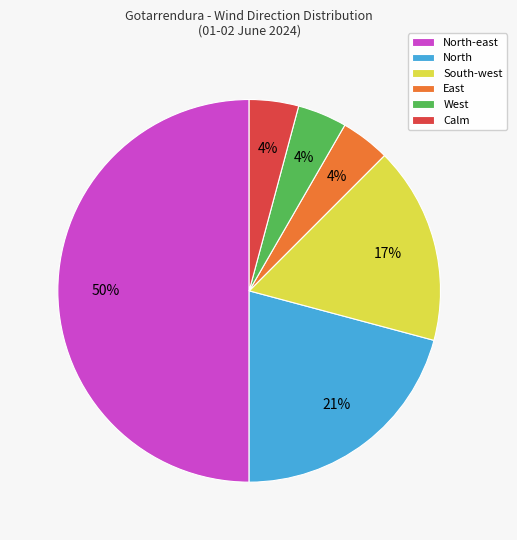

Count the number of slices in the pie.

6